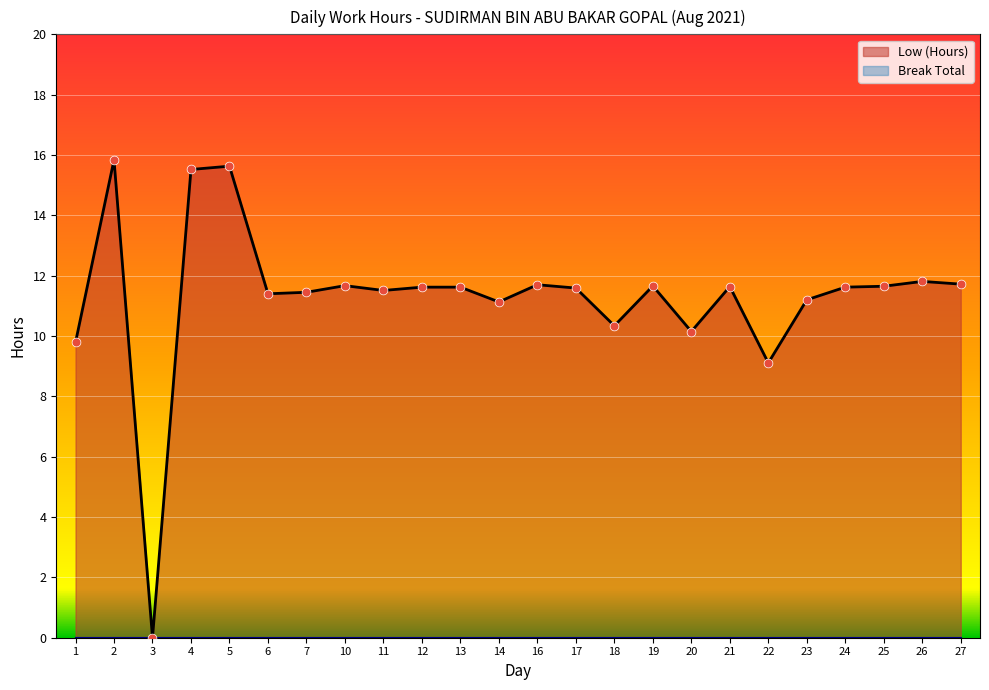

Which has a higher value, 3 or 18?

18